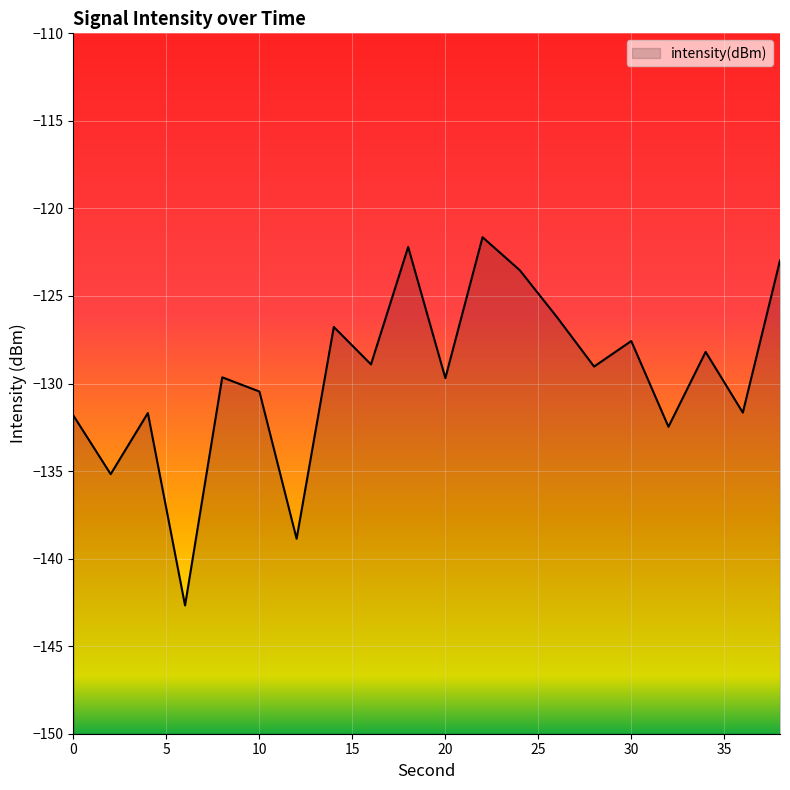

Reading left to right, transcribe all the data shown in this chart.

-131.8	-135.2	-131.7	-142.7	-129.6	-130.5	-138.9	-126.8	-128.9	-122.2	-129.7	-121.6	-123.5	-126.2	-129.0	-127.6	-132.5	-128.2	-131.7	-123.0